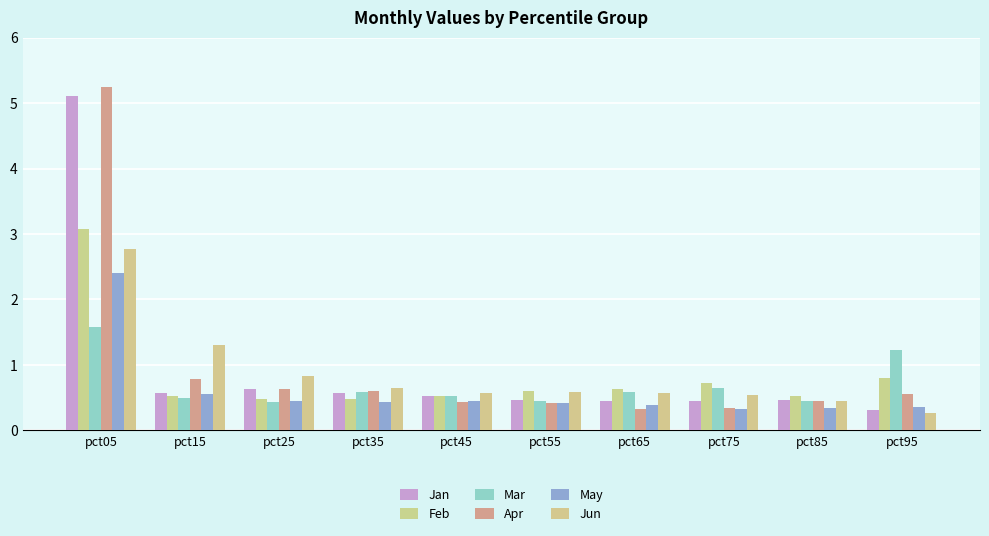

Does the chart contain stacked bars?

No